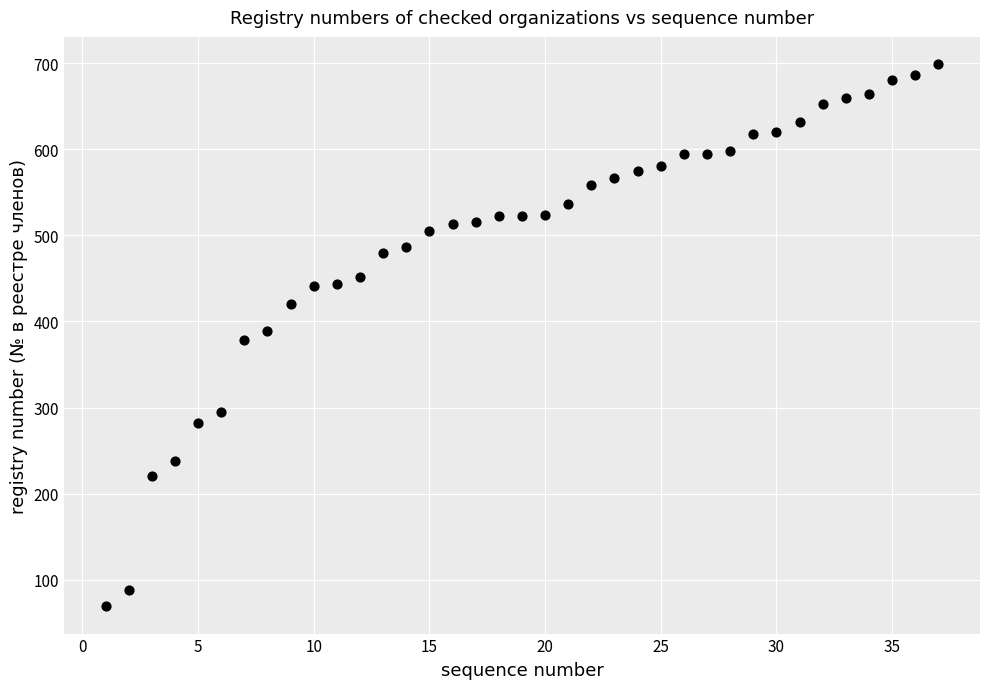

What is the range of Y values (max minus min)?

630